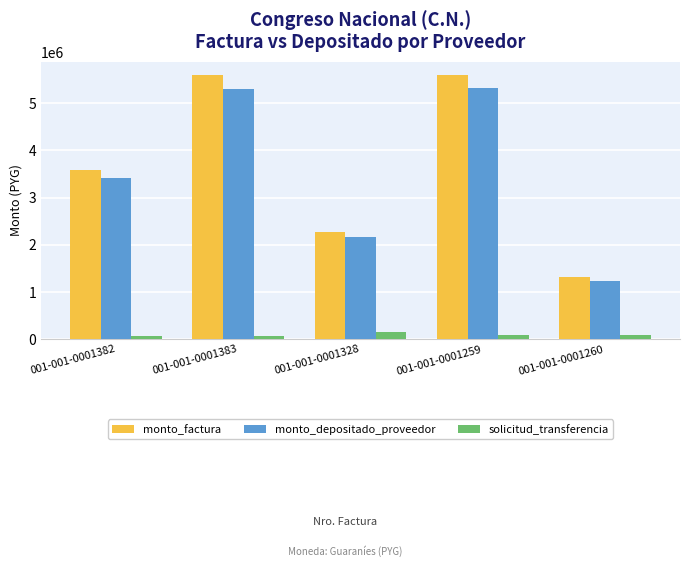

At how many categories does at least one series exceed 3062326?

3